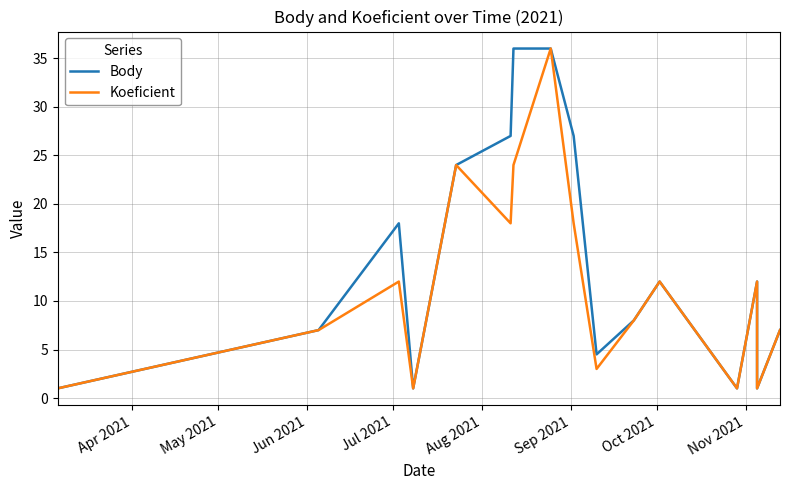

What is the difference between the maximum and minimum values in the Koeficient series?

35.0